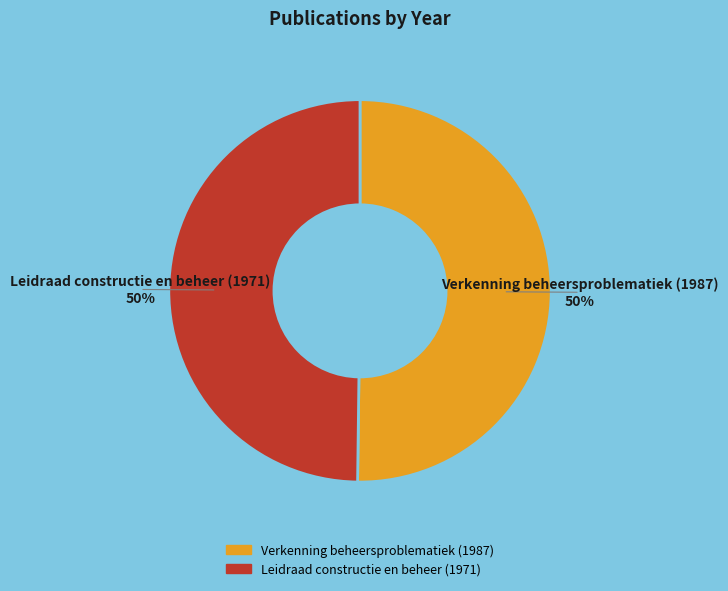

To the nearest percent, what is the combined percentage of Verkenning beheersproblematiek (1987) and Leidraad constructie en beheer (1971)?

100%